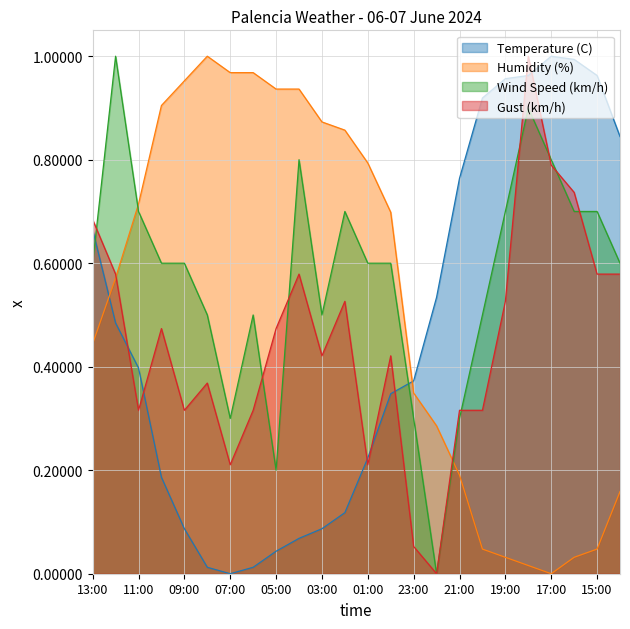

What are all the series names shown in the legend?

Temperature (C), Humidity (%), Wind Speed (km/h), Gust (km/h)